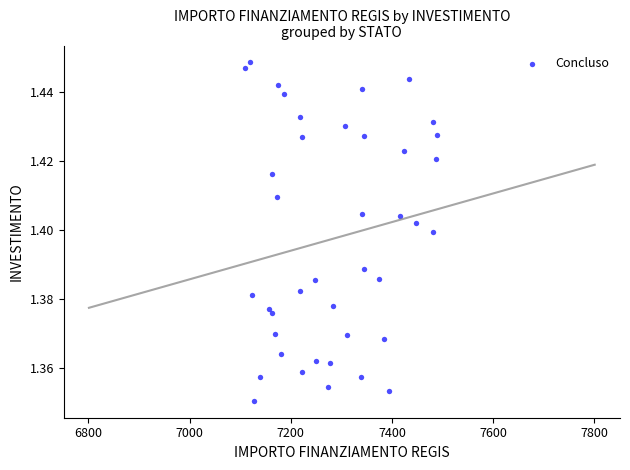

What is the range of X values (max minus min)?

379.7